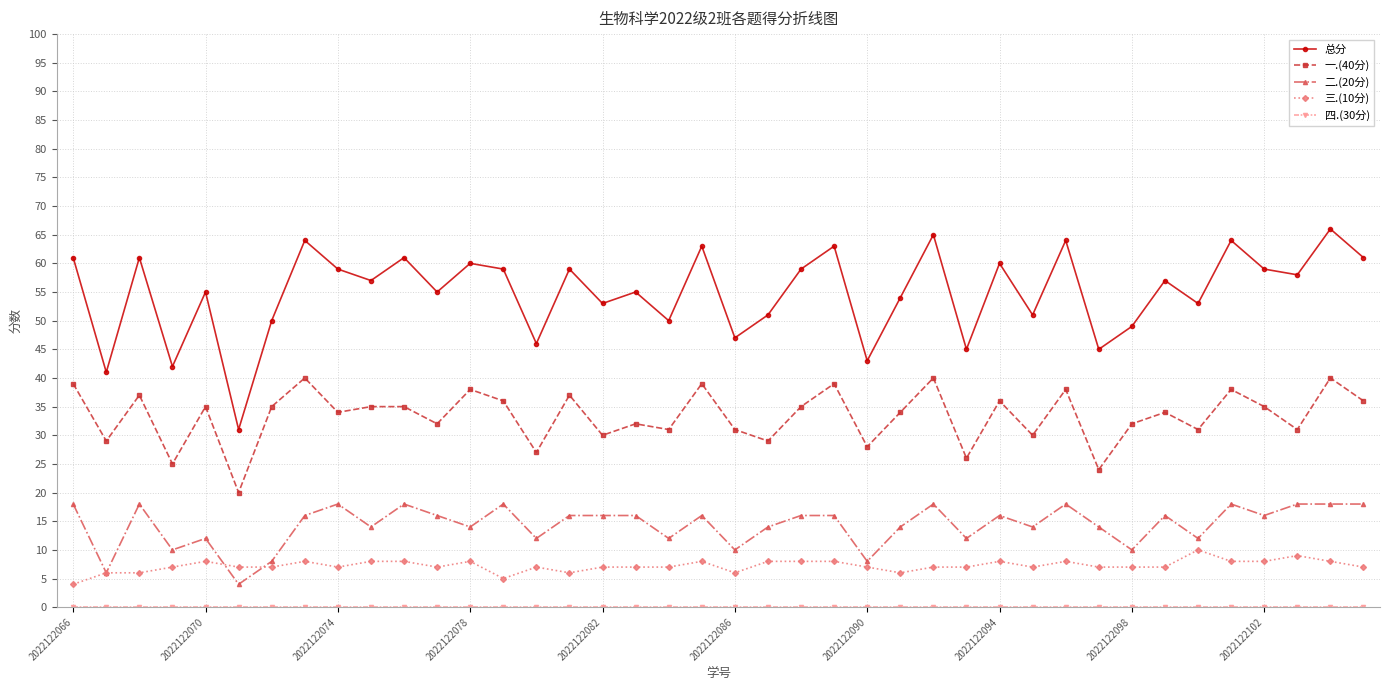

How many data points does each series have?

40